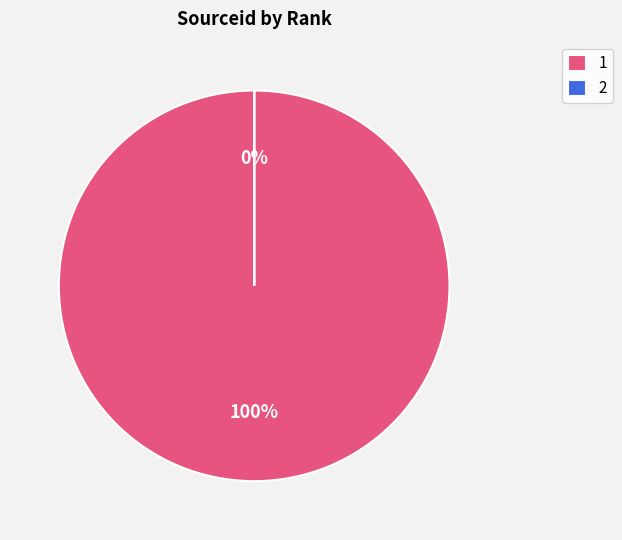

To the nearest percent, what is the average slice percentage?

50%